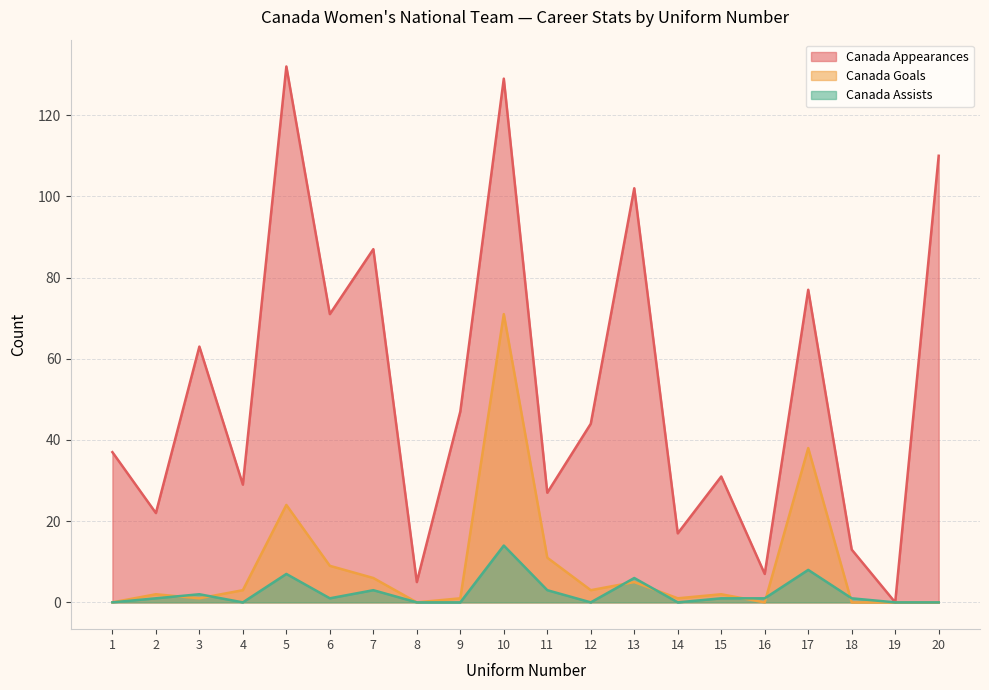

The Canada Goals series shows 2 at 2. True or false?

True